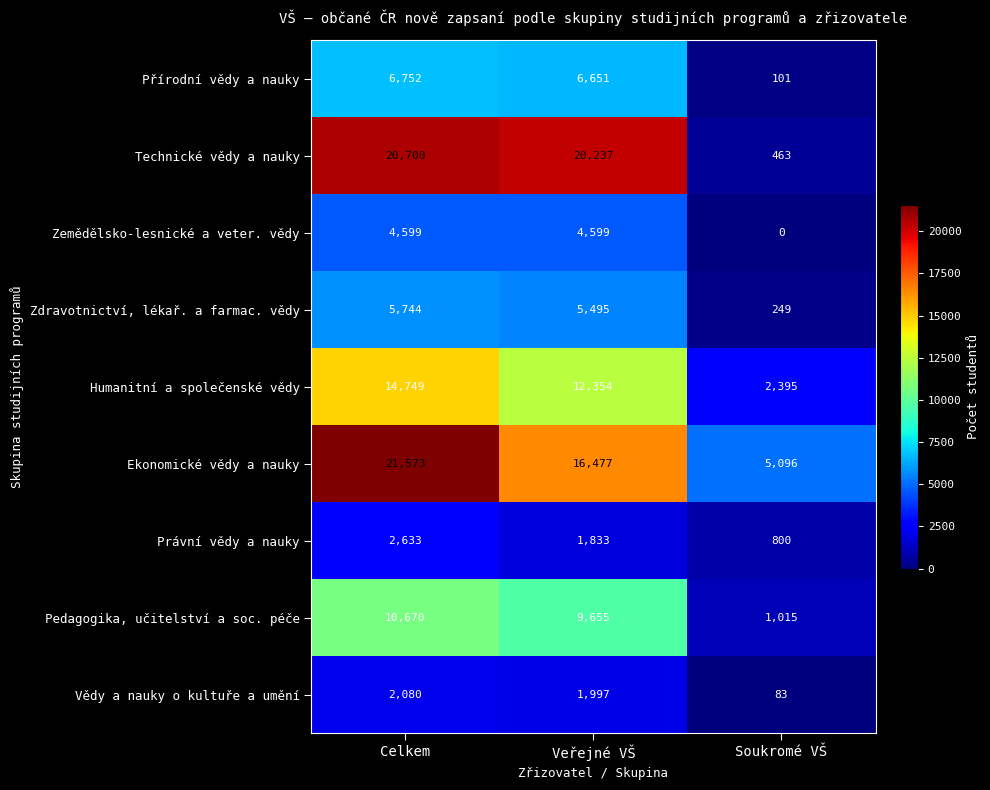

At which category is the sum across all series the highest?

Celkem